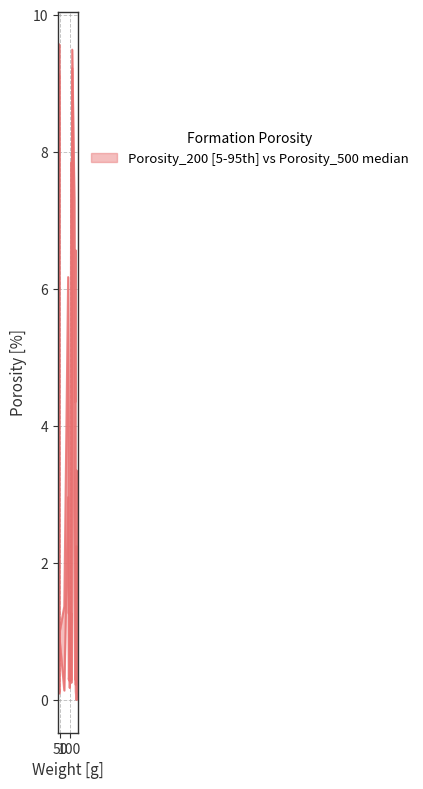

What is the average value of the Porosity_200 series?

3.3